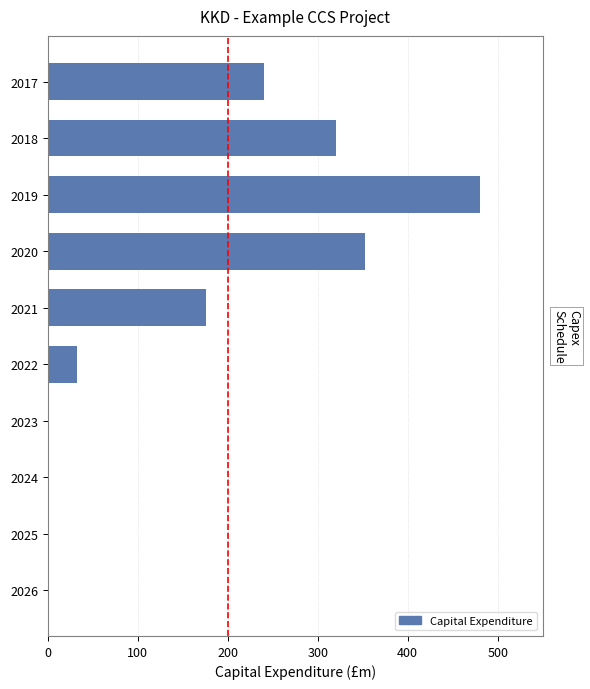

Where is the data nearest to the value 240?

2017